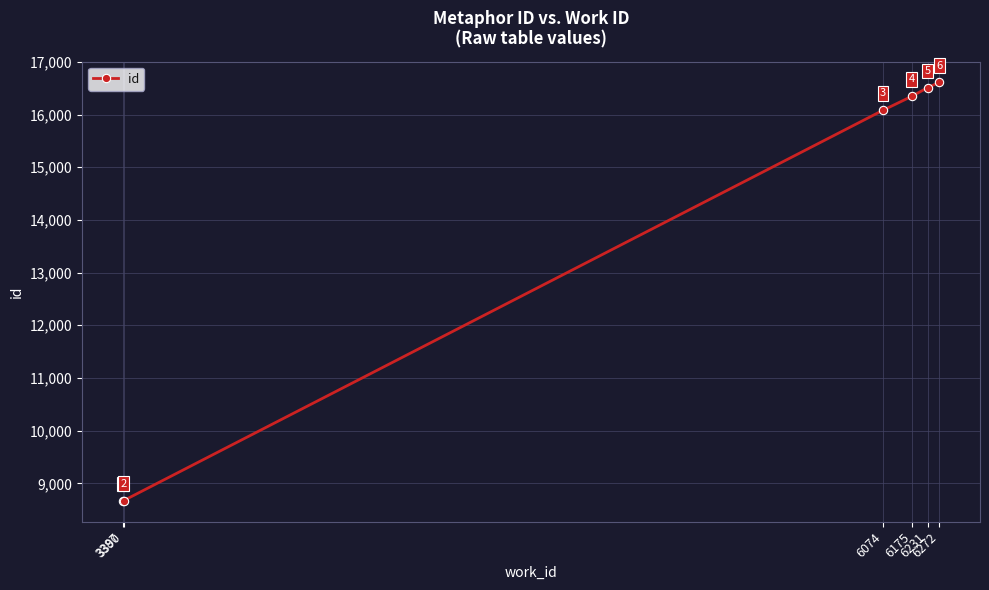

List the labels in order of value, largest first.

6272, 6231, 6175, 6074, 3390, 3387